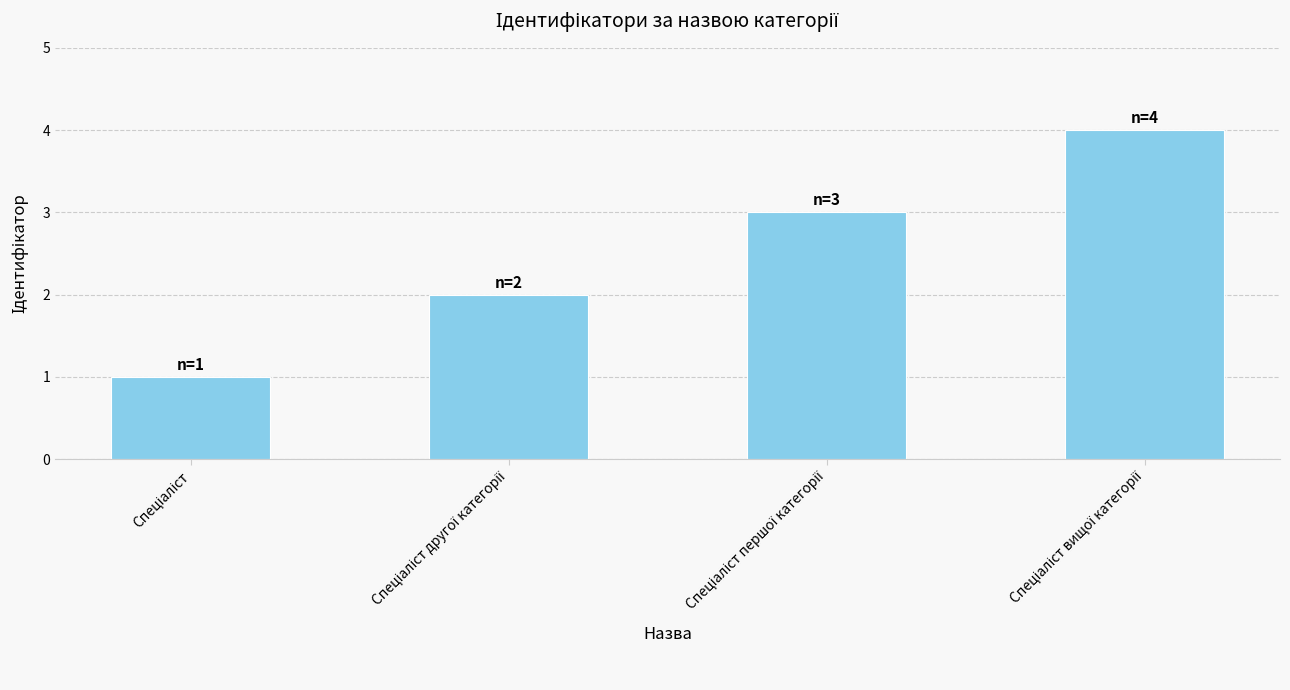

What is the greatest value displayed?

4